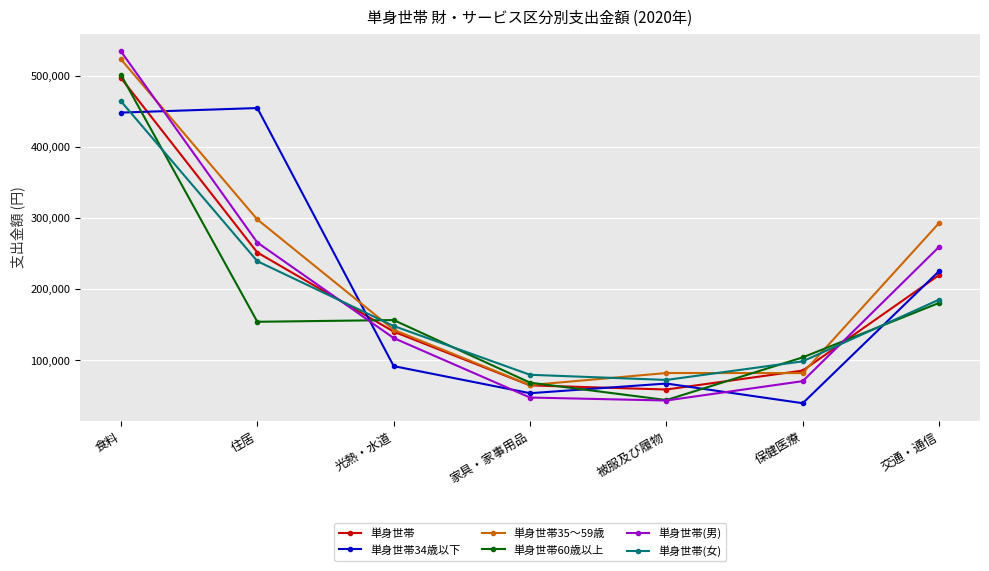

How many series are shown in this chart?

6